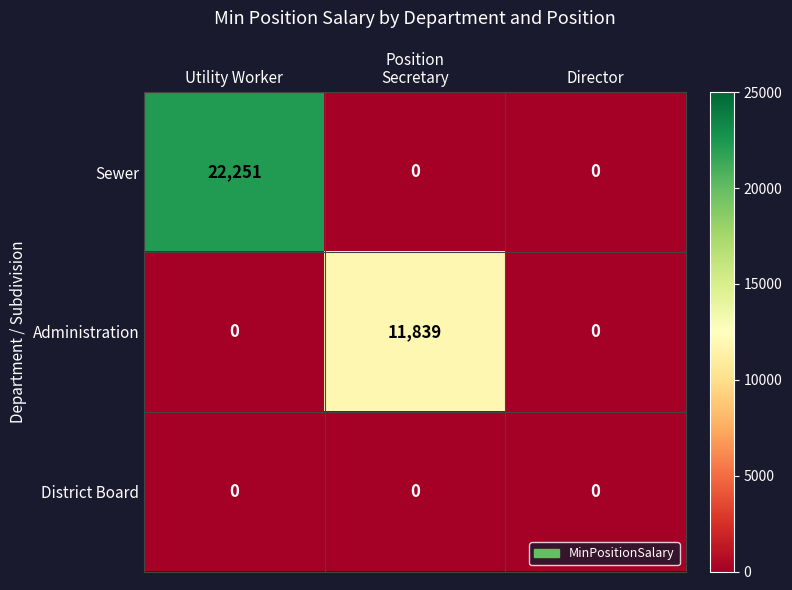

The Sewer series shows 0 at Director. True or false?

True